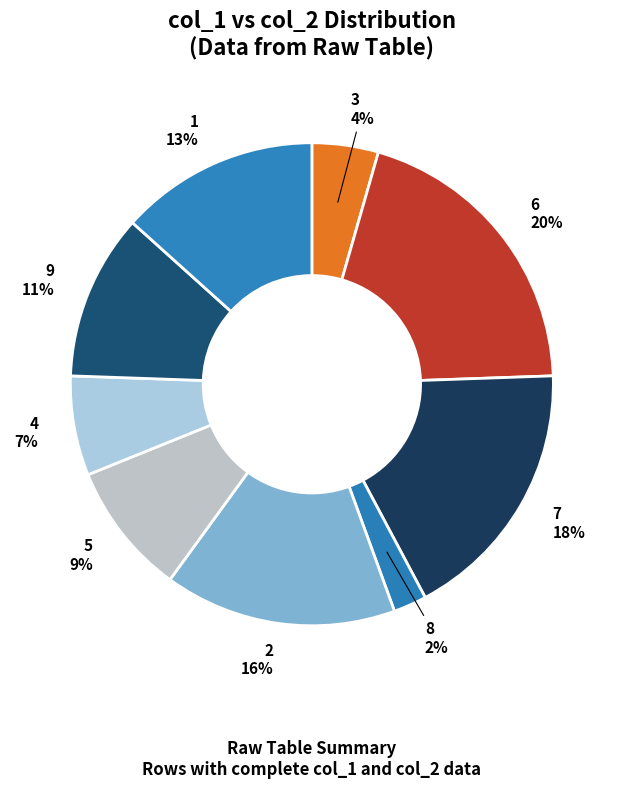

Does any single category account for the majority?

No